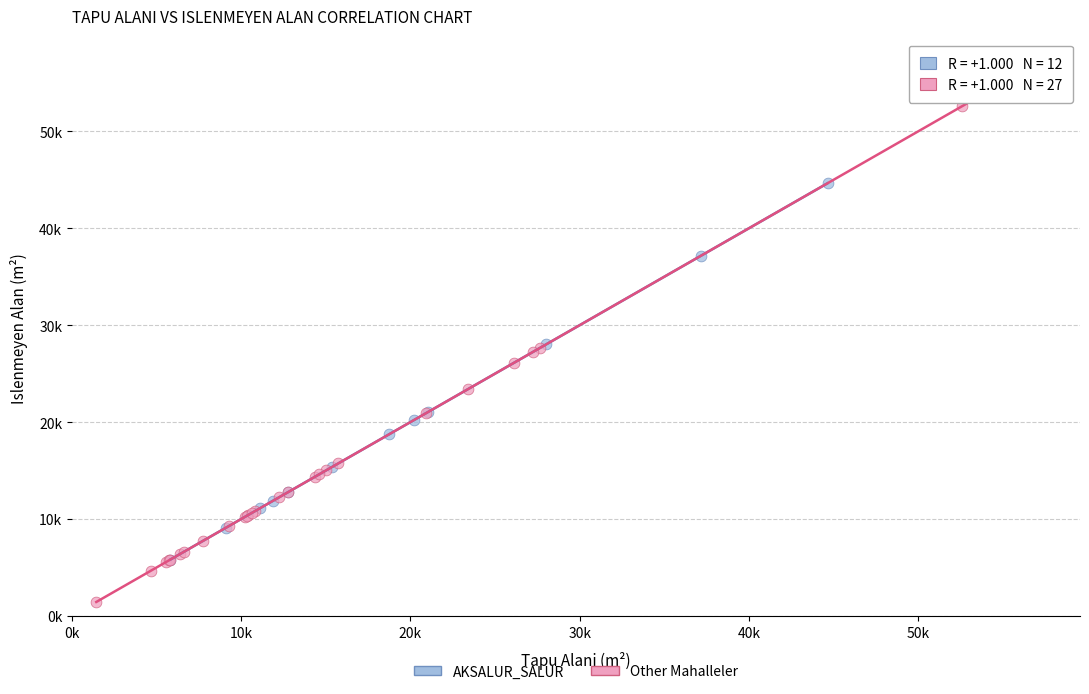

What are all the series names shown in the legend?

AKSALUR_SALUR, Other Mahalleler